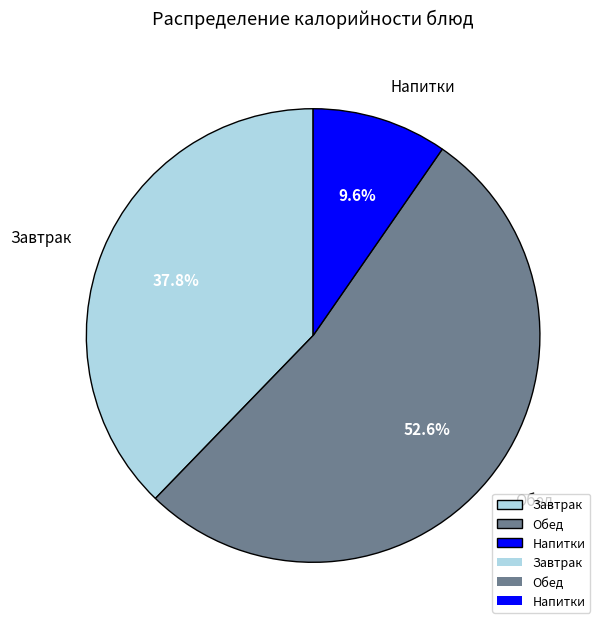

Which slice is the largest?

Обед